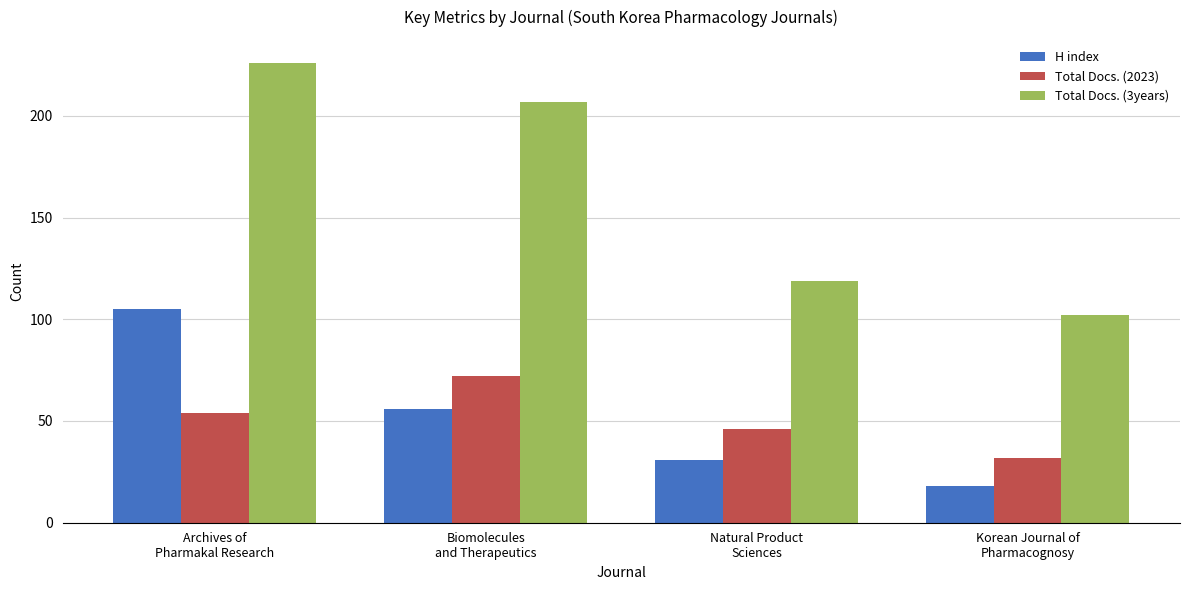

What is the label of the 4th bar from the left?

Korean Journal of
Pharmacognosy